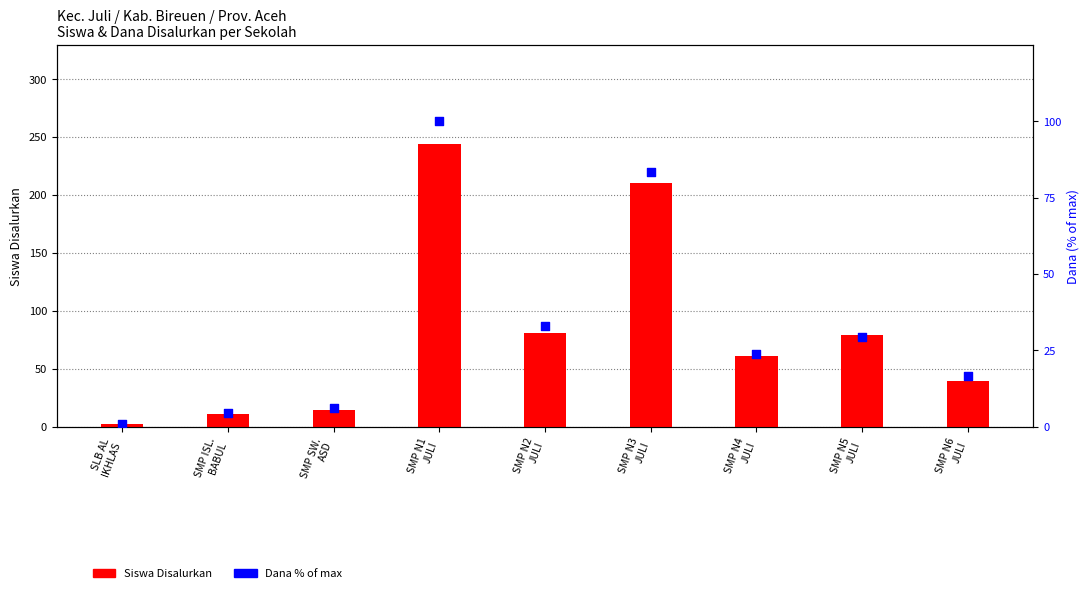

At how many categories does at least one series exceed 16?

6